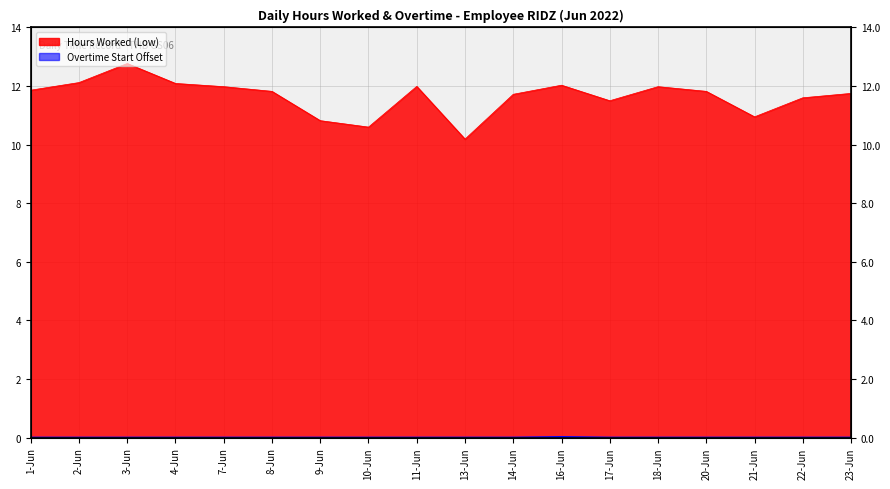

True or false: Overtime Start Offset and Hours Worked (Low) intersect in this chart.

False